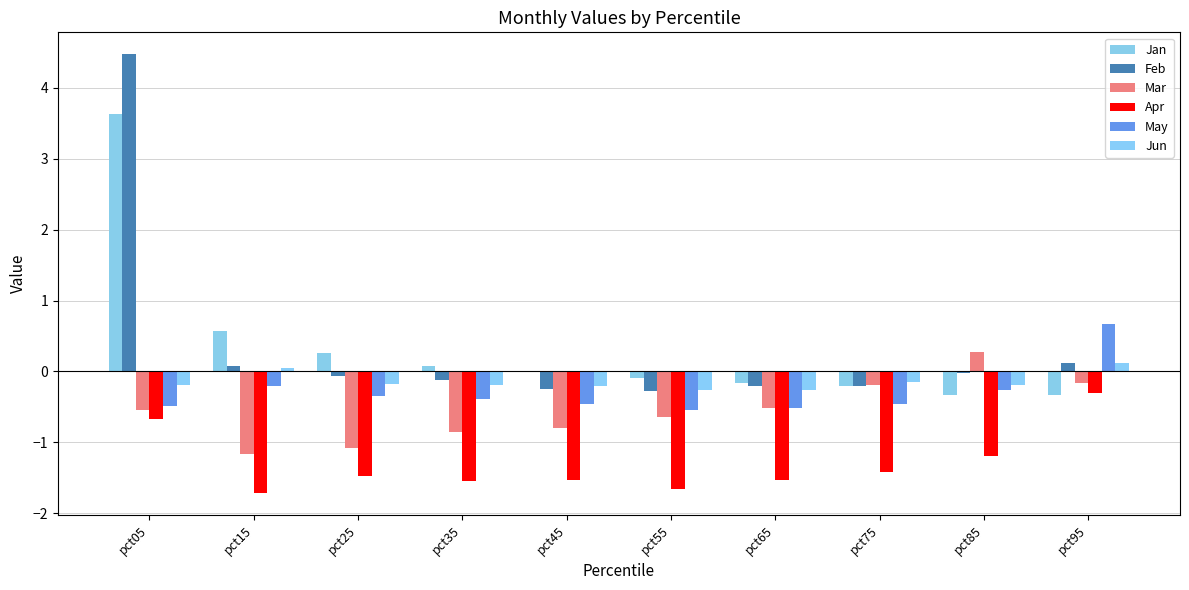

At which label is May closest to 0?

pct15